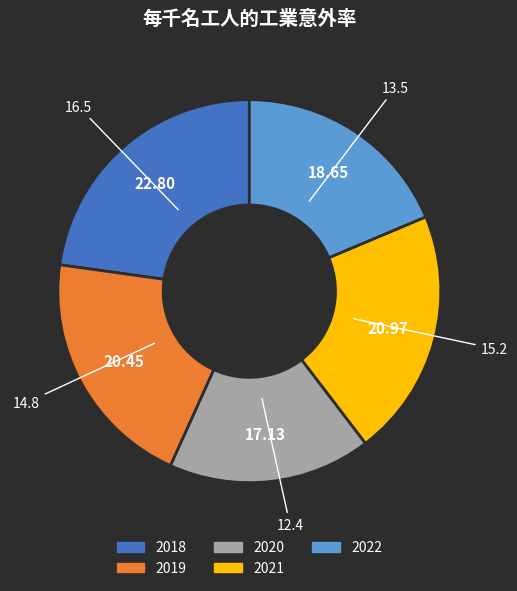

Does 2019 account for over 50% of the chart?

No